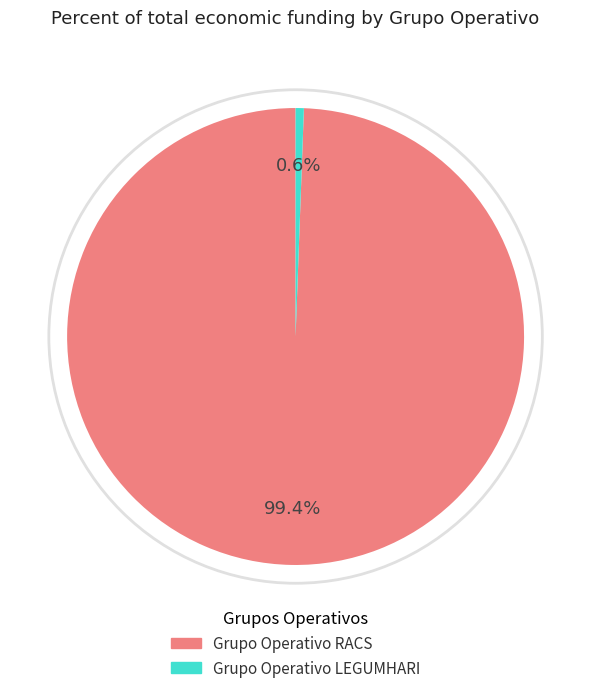

To the nearest percent, what is the combined percentage of Grupo Operativo RACS and Grupo Operativo LEGUMHARI?

100%